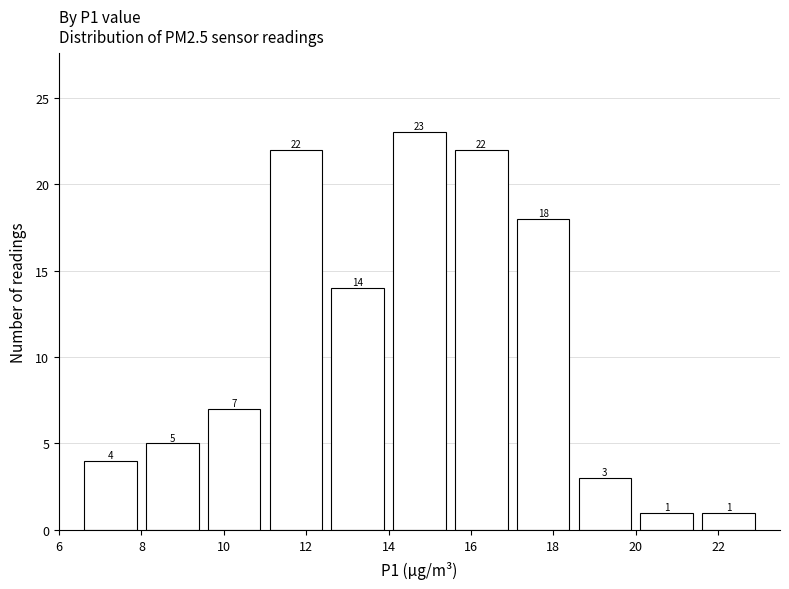

Reading left to right, transcribe this chart: for each bar, give the range it covers on the x-axis and its height. The bar edges are not printed on the chart, so give them approximately, as read against the axis.

6.5 to 8.0: 4
8.0 to 9.5: 5
9.5 to 11.0: 7
11.0 to 12.5: 22
12.5 to 14.0: 14
14.0 to 15.5: 23
15.5 to 17.0: 22
17.0 to 18.5: 18
18.5 to 20.0: 3
20.0 to 21.5: 1
21.5 to 23.0: 1